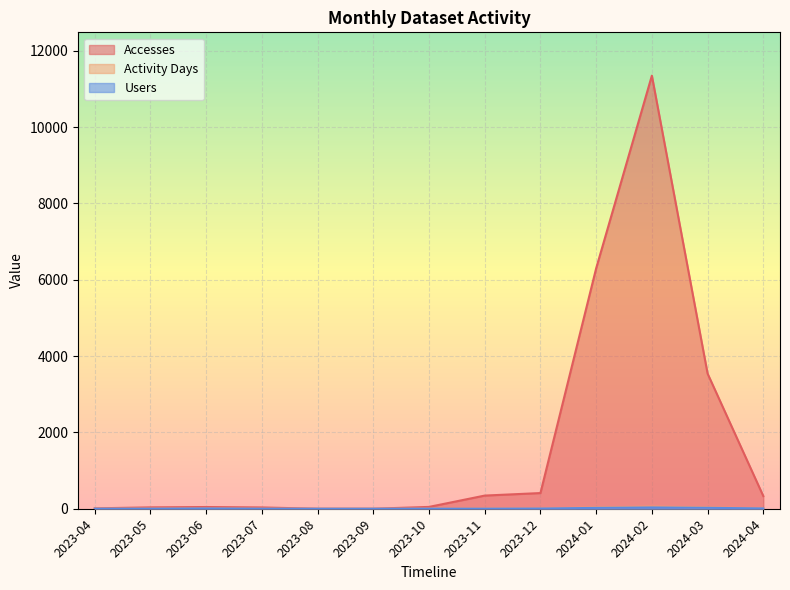

Is it true that Users equals 0 at 2023-09?

True